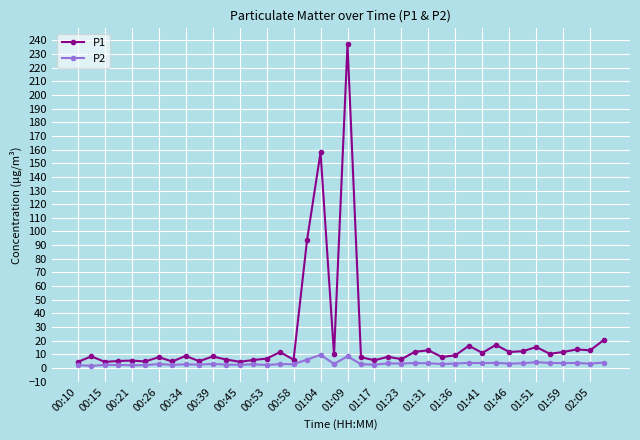

What is the highest value of the P2 series?

9.6